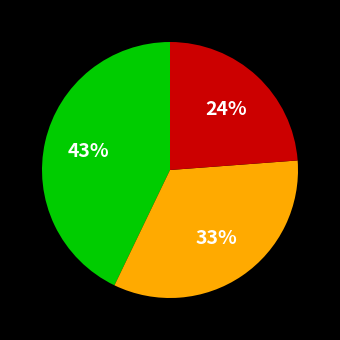

Is there a majority slice in this chart?

No